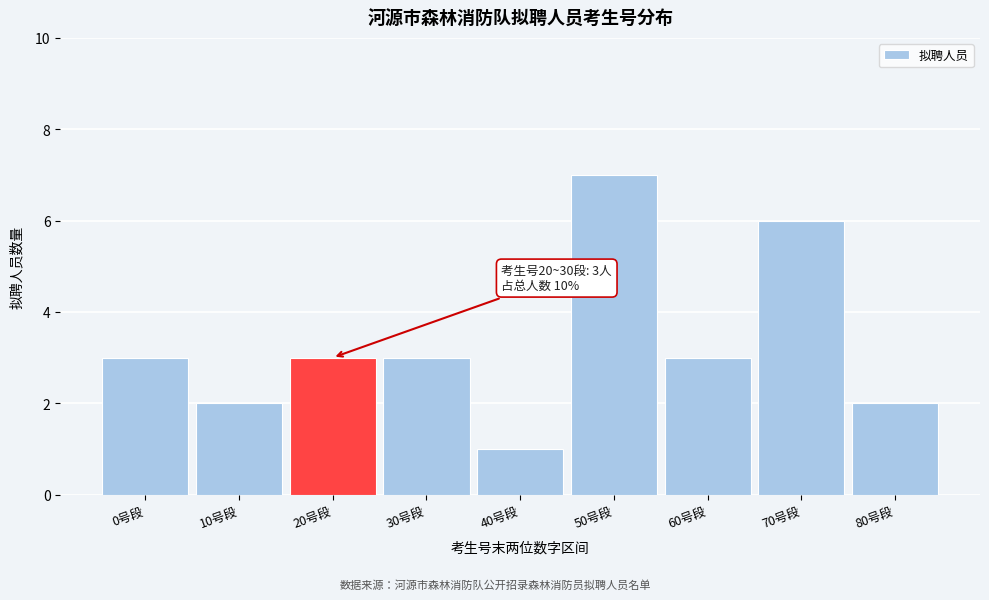

Reading left to right, transcribe all the data shown in this chart.

0号段=3	10号段=2	20号段=3	30号段=3	40号段=1	50号段=7	60号段=3	70号段=6	80号段=2